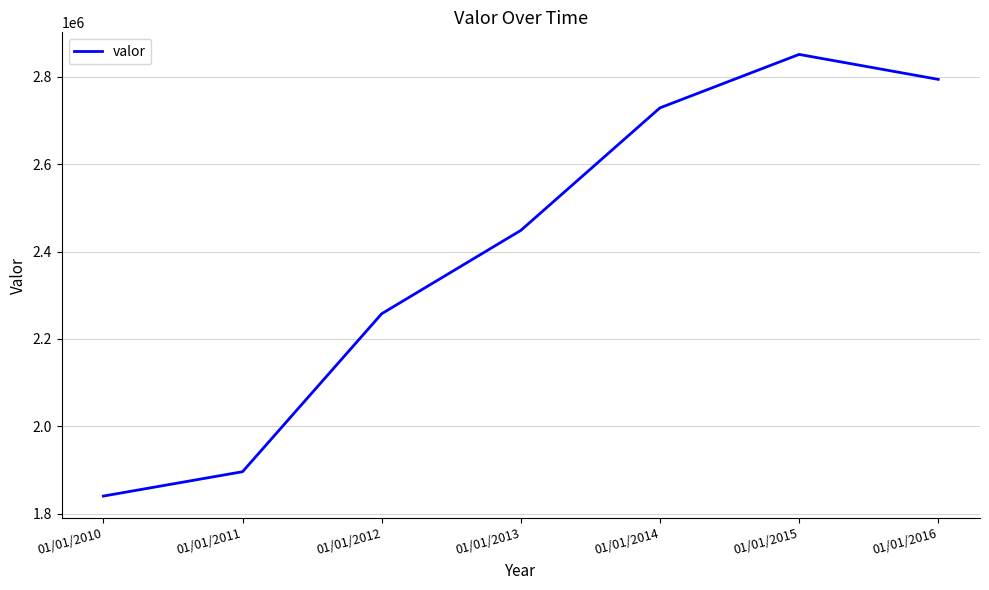

What is the ratio of the value at 01/01/2016 to the value at 01/01/2011?

1.5